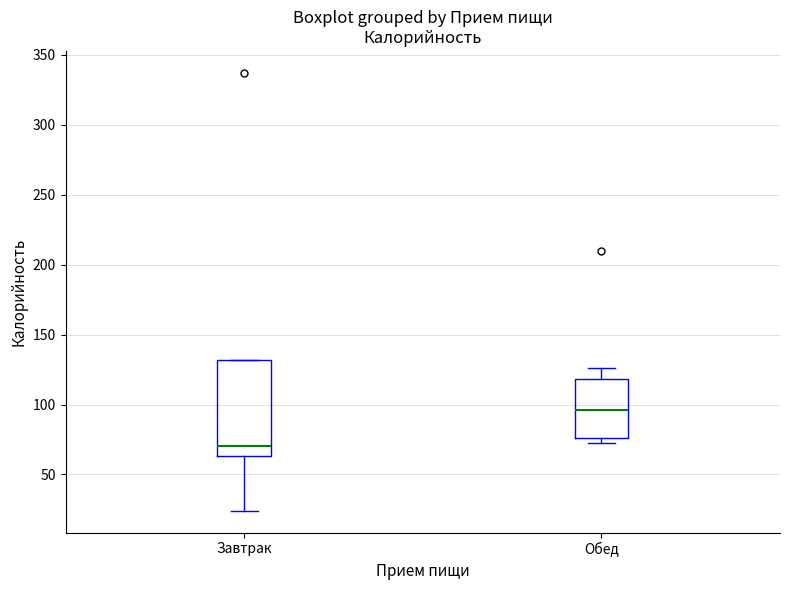

Reading left to right, read every box against the y-axis: the position of its median line, the range the box covers, and the ends of its whiskers. The values are not printed on the chart, so give them approximately, as read against the axis.

Завтрак: median 70, box 65 to 130, whiskers 25 to 130
Обед: median 95, box 75 to 120, whiskers 70 to 125